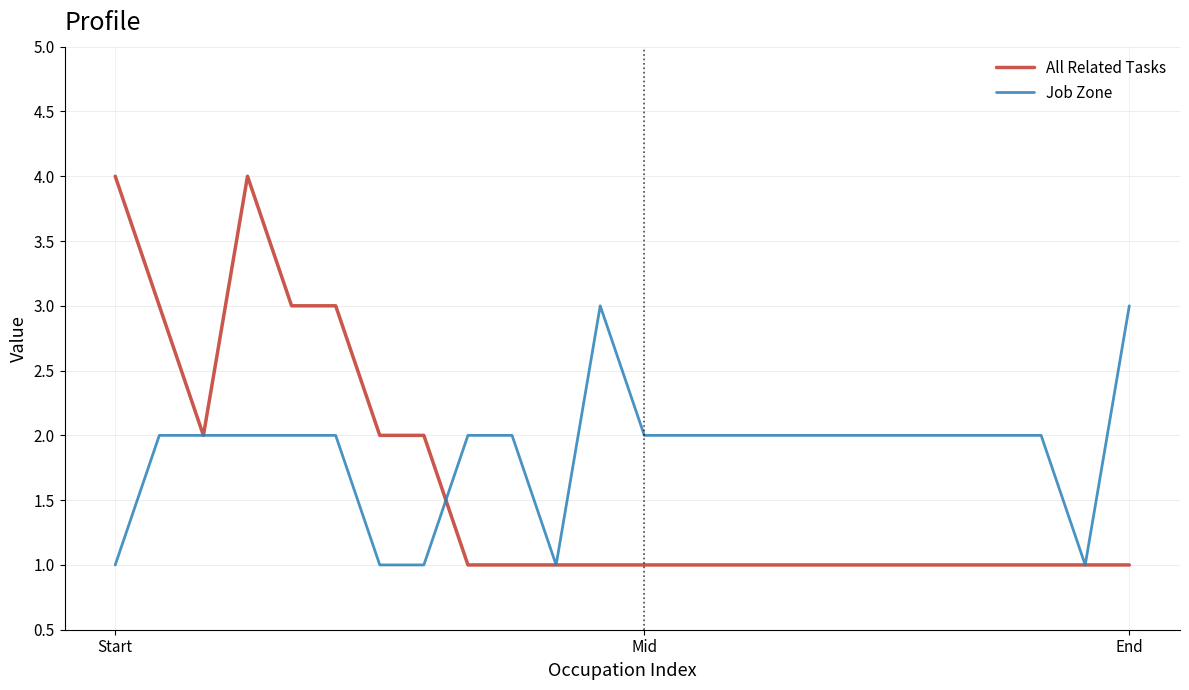

Which series has the largest range (max minus min)?

All Related Tasks